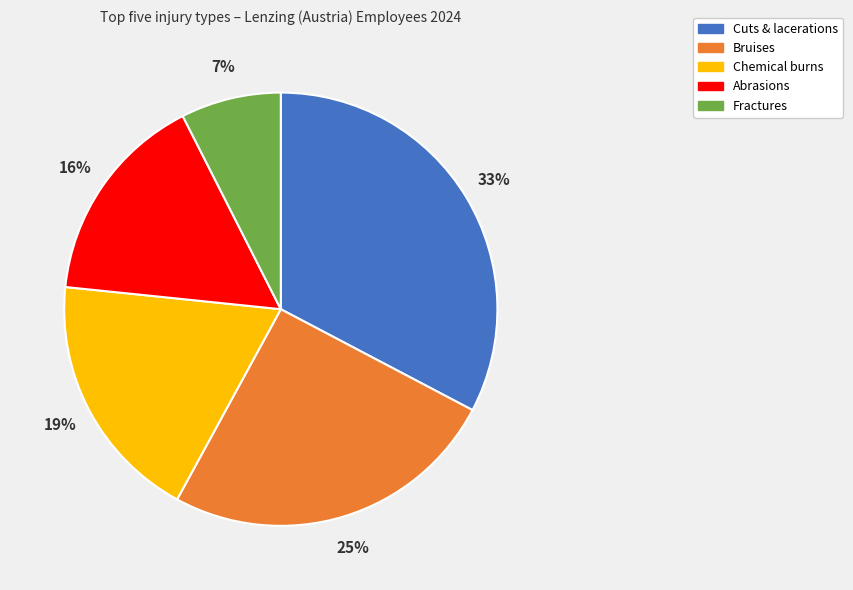

Between Abrasions and Cuts & lacerations, which is larger?

Cuts & lacerations